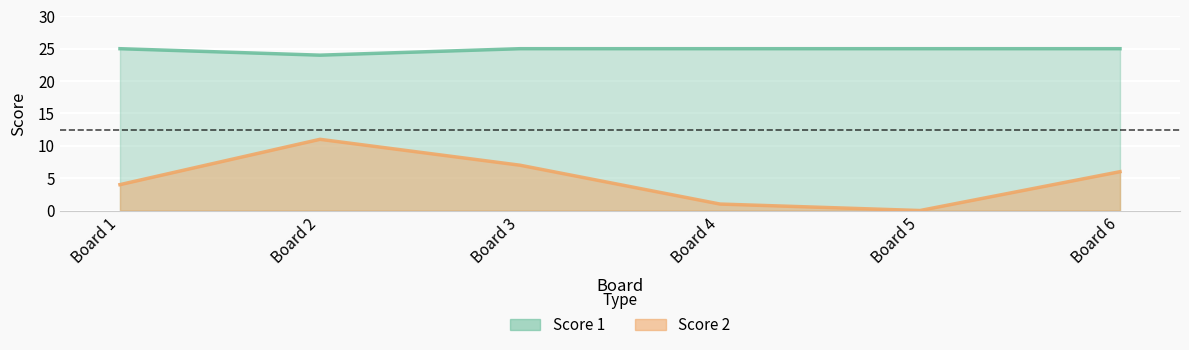

At which category does the chart reach its minimum across all series?

Board 5